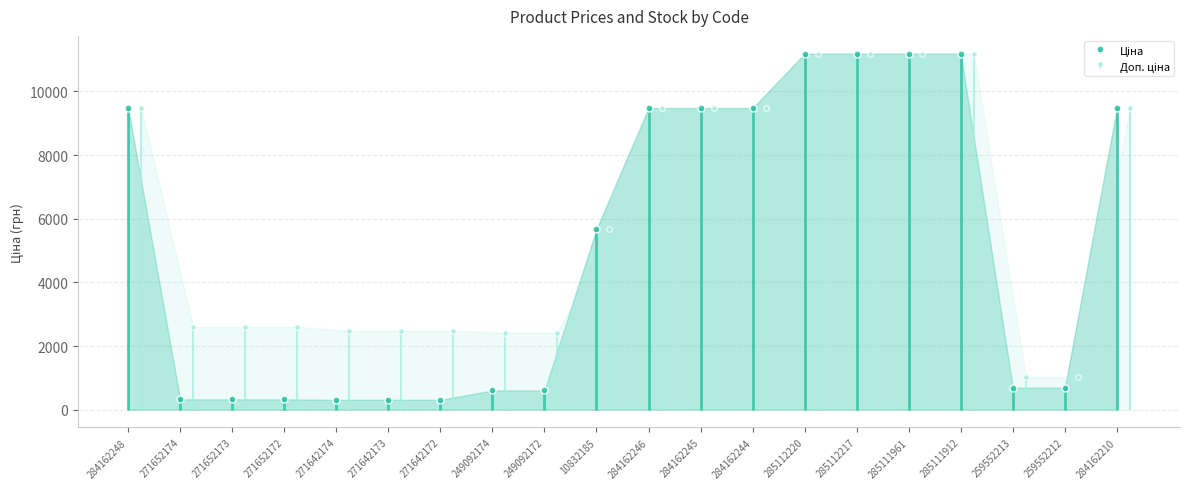

True or false: Доп. ціна and Ціна cross at least once.

False